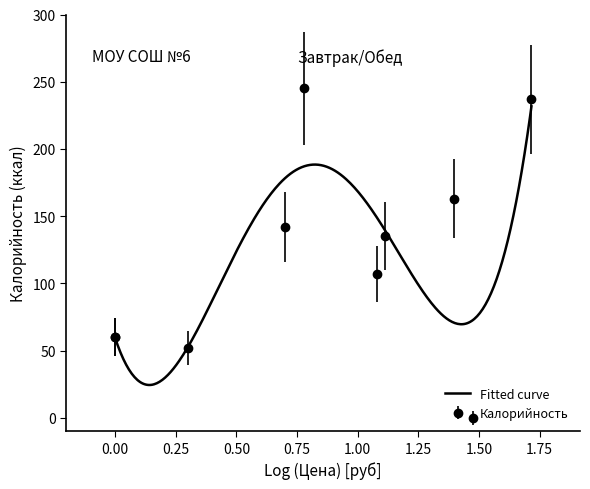

How many data points in Калорийность are above 135?

4